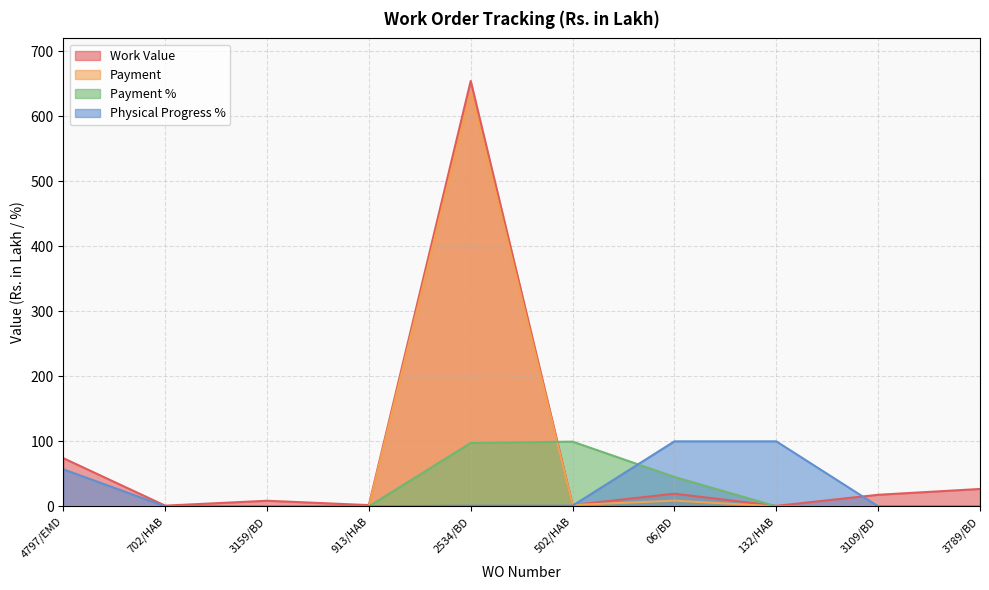

Reading left to right, extract all data points from this chart.

Work Value: 74.2	1.1	8.6	1.9	654.3	2.1	19.4	0.8	17.8	26.7
Payment: 0.0	0.0	0.0	0.0	638.0	2.1	8.8	0.0	0.0	0.0
Payment %: 0.0	0.0	0.0	0.0	97.5	99.5	45.2	0.0	0.0	0.0
Physical Progress %: 57.0	0.0	0.0	0.0	1.0	1.0	100.0	100.0	0.0	0.0